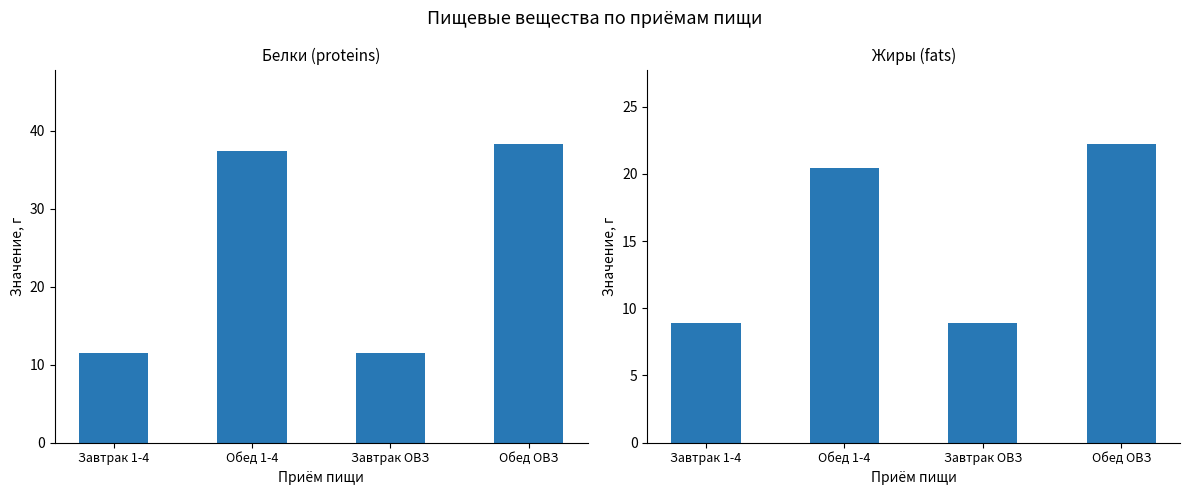

What value does the Жиры (fats) series have at Завтрак ОВЗ?

8.9